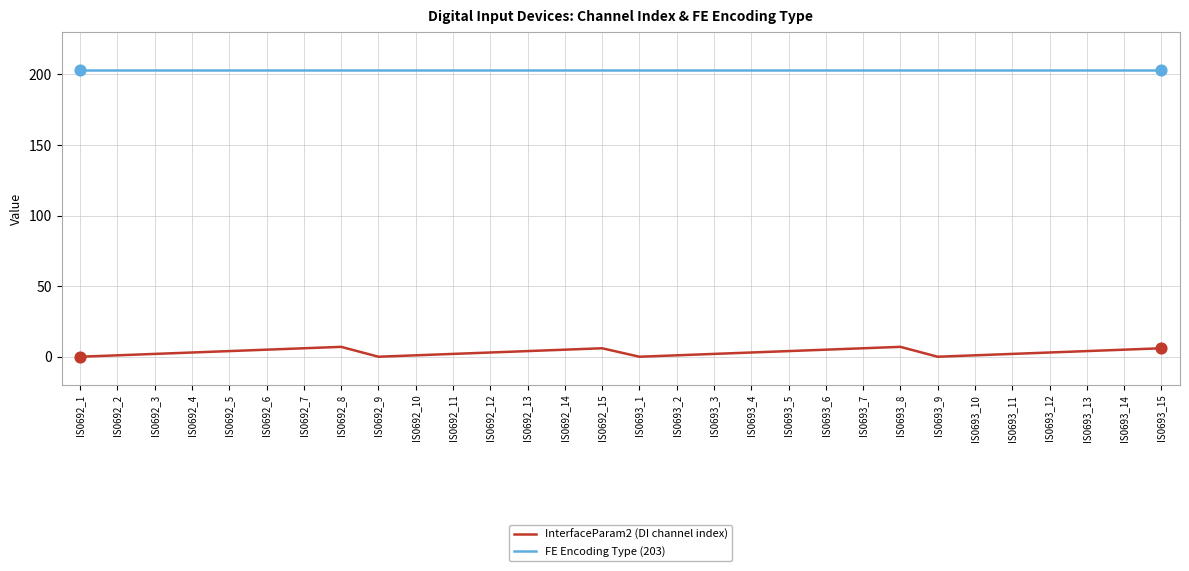

At how many categories does at least one series exceed 170?

30